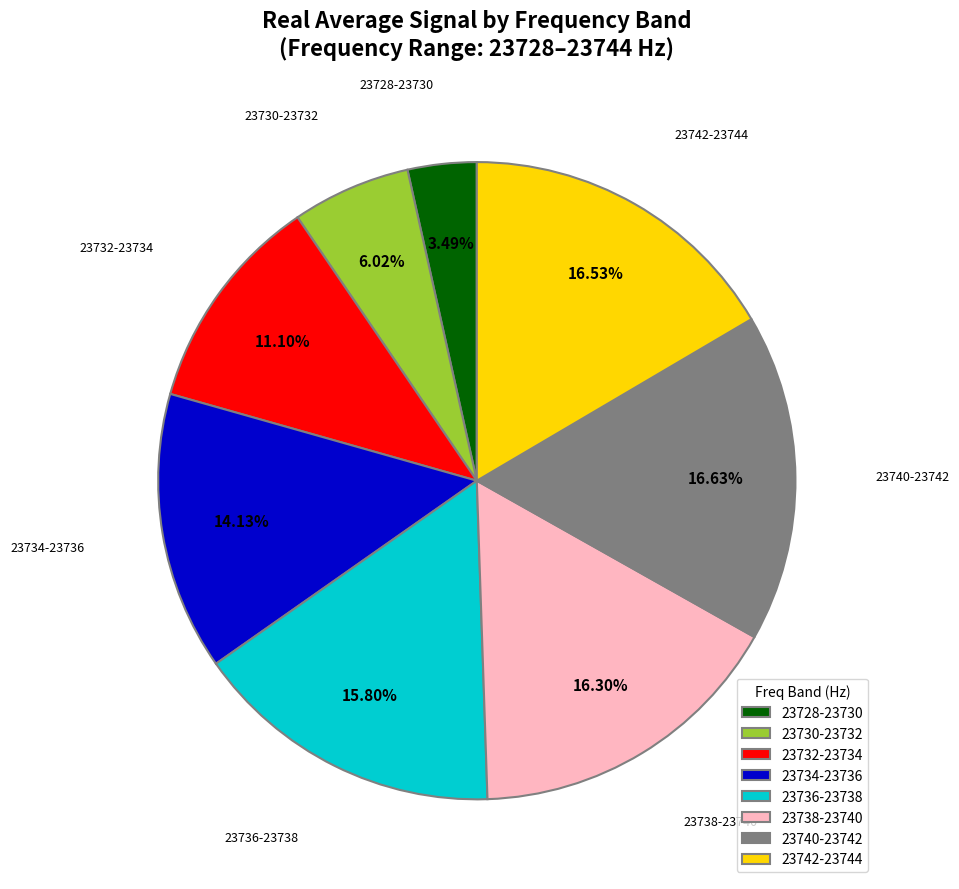

How many segments does this pie chart have?

8